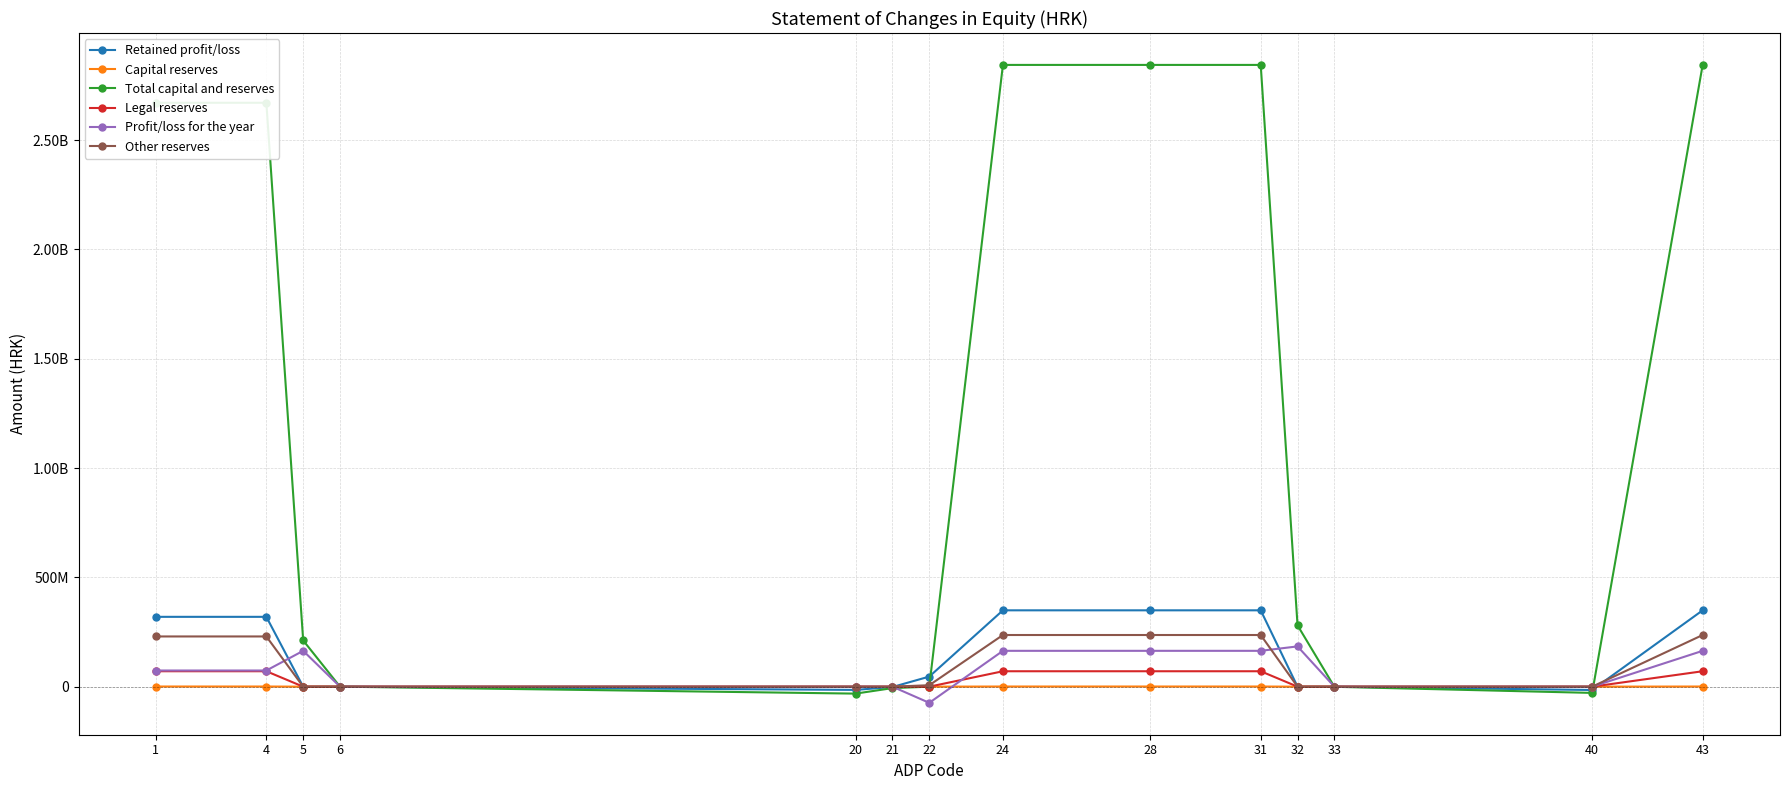

Reading left to right, what are all the values shown in this chart?

Retained profit/loss: 319397188	319397188	0	0	-14763604	-1524521	46075953	349185016	349185016	349185016	0	0	-15184049	349185016
Capital reserves: 719579	719579	0	0	0	0	0	719579	719579	719579	0	0	0	719579
Total capital and reserves: 2670520331	2670520331	211391224	65018	-31742221	-6592929	0	2843641423	2843641423	2843641423	280406264	-523046	-28529793	2843641423
Legal reserves: 70601681	70601681	0	0	0	0	-58657	70543024	70543024	70543024	0	0	0	70543024
Profit/loss for the year: 73888927	73888927	163945197	0	0	0	-73888927	163945197	163945197	163945197	184189137	0	0	163945197
Other reserves: 229655913	229655913	0	0	0	0	6620239	236276152	236276152	236276152	0	0	0	236276152